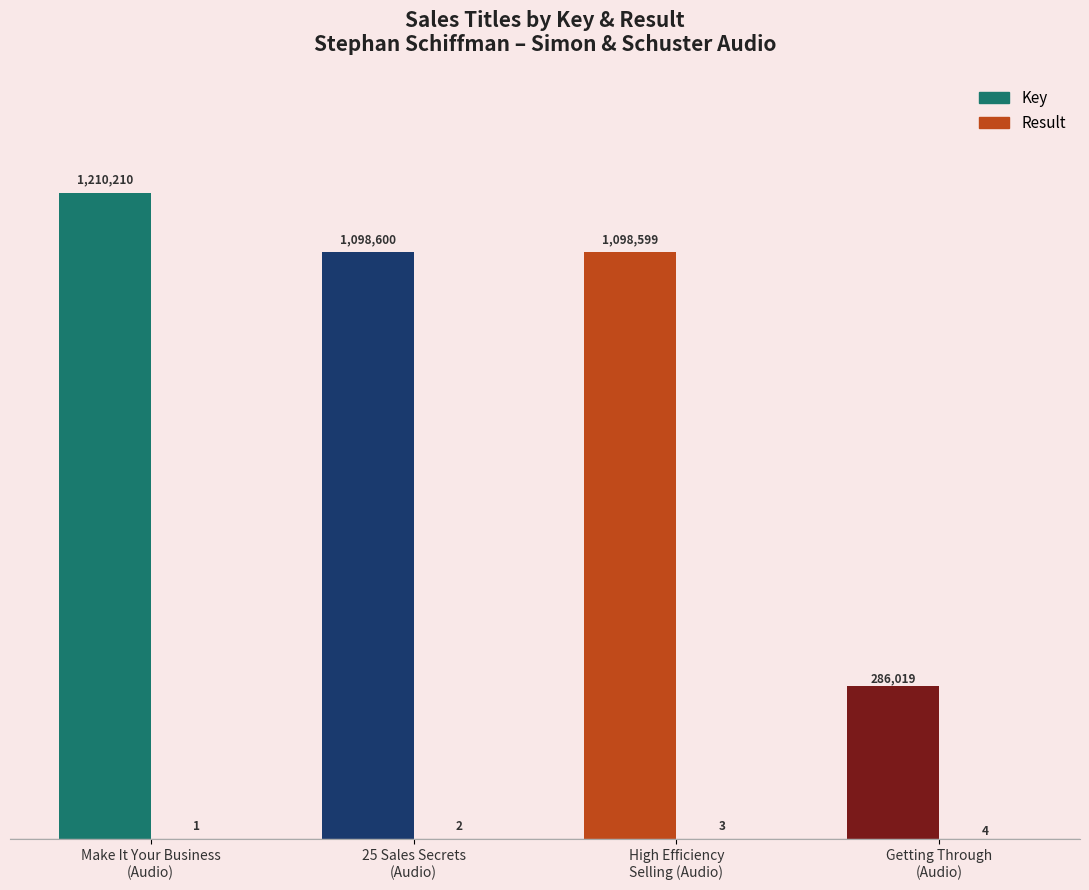

Which series has the largest total across all categories?

Key